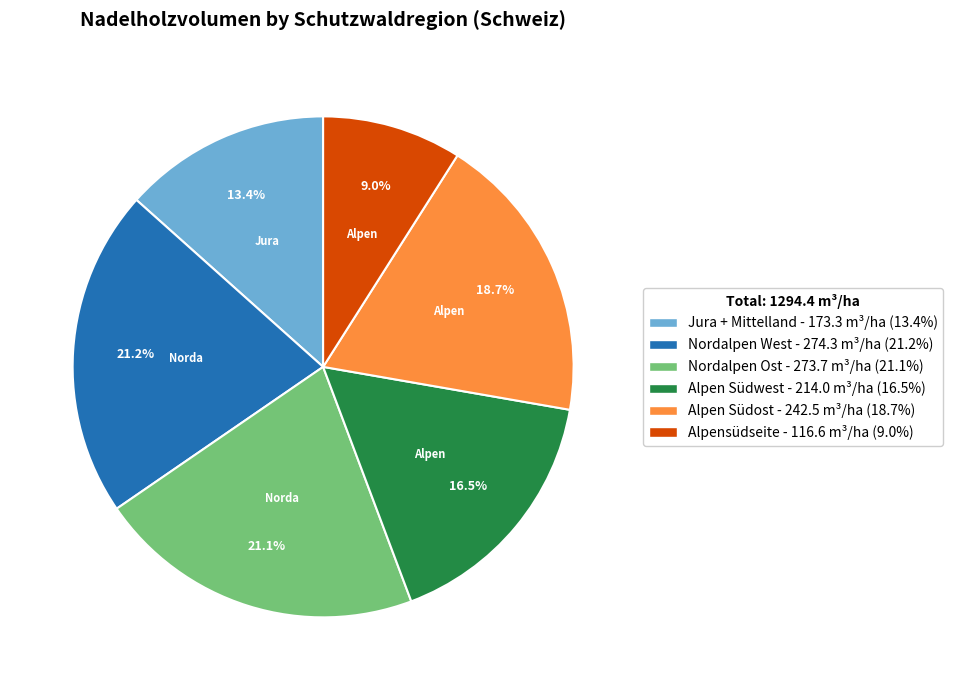

Which category has the smallest portion of the pie?

Alpensüdseite